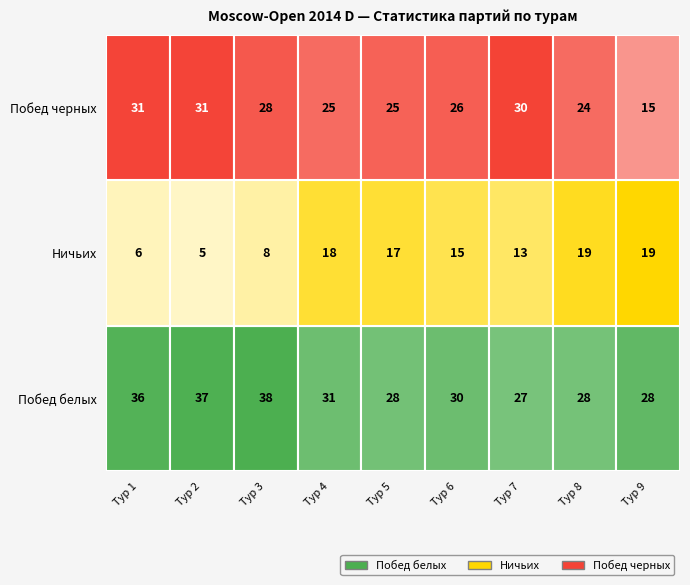

Reading right to left, extract all data points from this chart.

Побед белых: 28	28	27	30	28	31	38	37	36
Ничьих: 19	19	13	15	17	18	8	5	6
Побед черных: 15	24	30	26	25	25	28	31	31